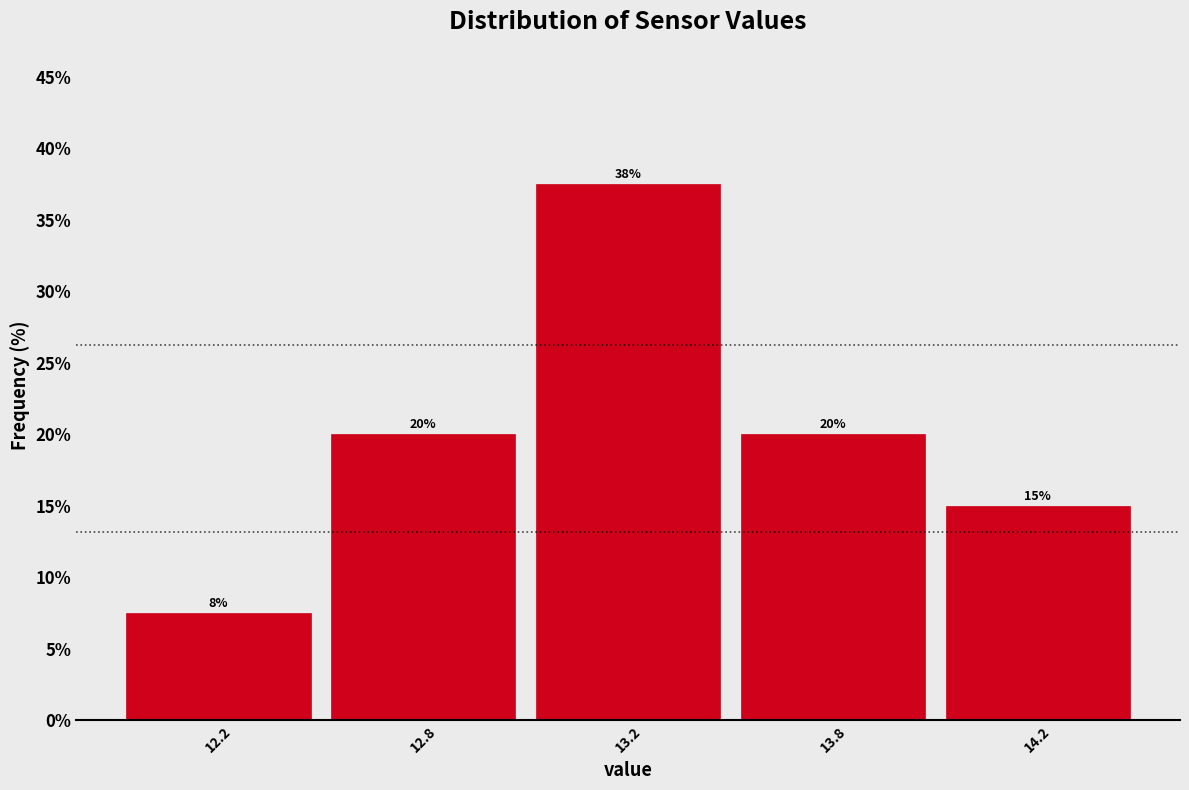

What is the minimum value shown in the chart?

7.5